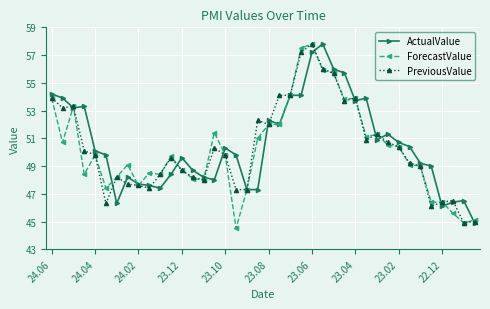

What is the smallest value displayed?

44.5